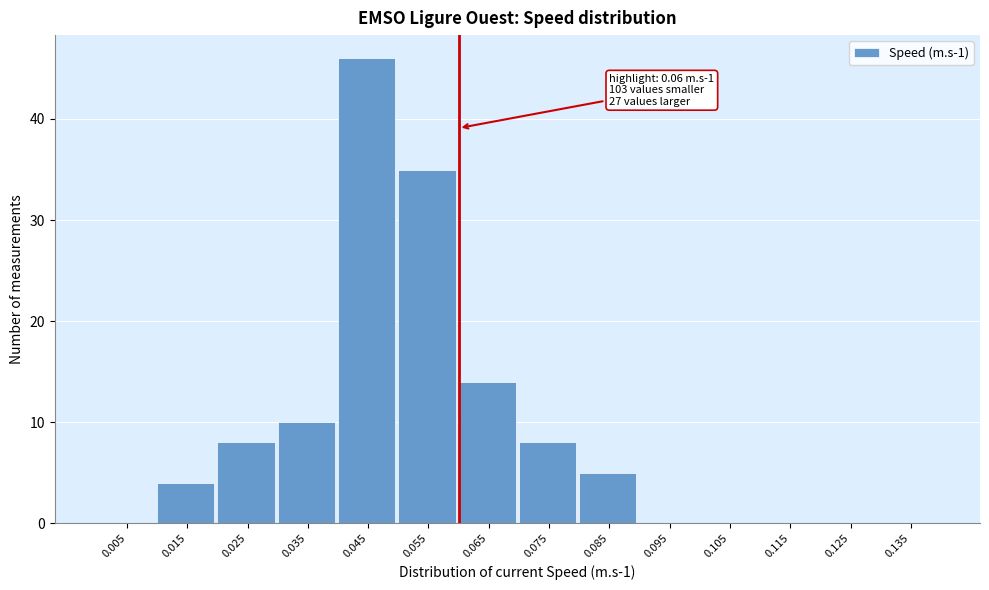

Which range on the x-axis has the tallest bar?

0.04 to 0.05